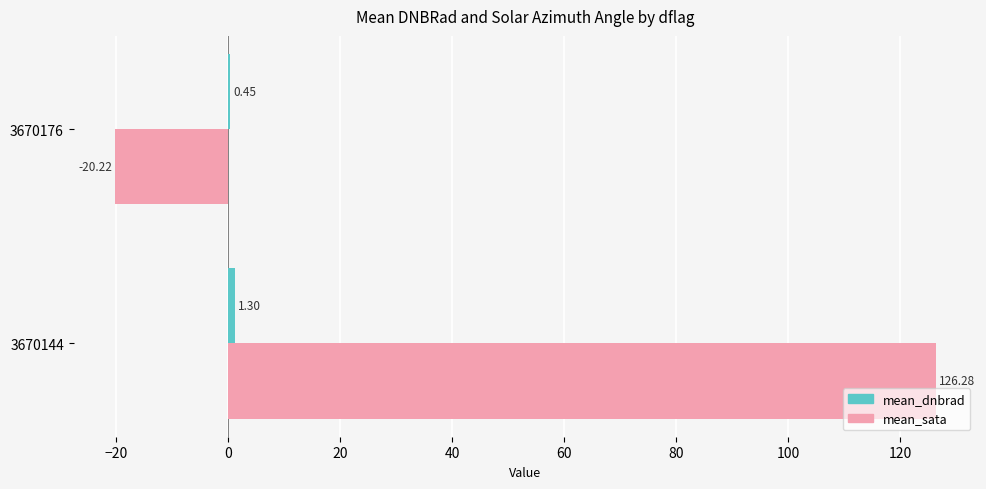

Between 3670144 and 3670176, which series saw the biggest shift?

mean_sata